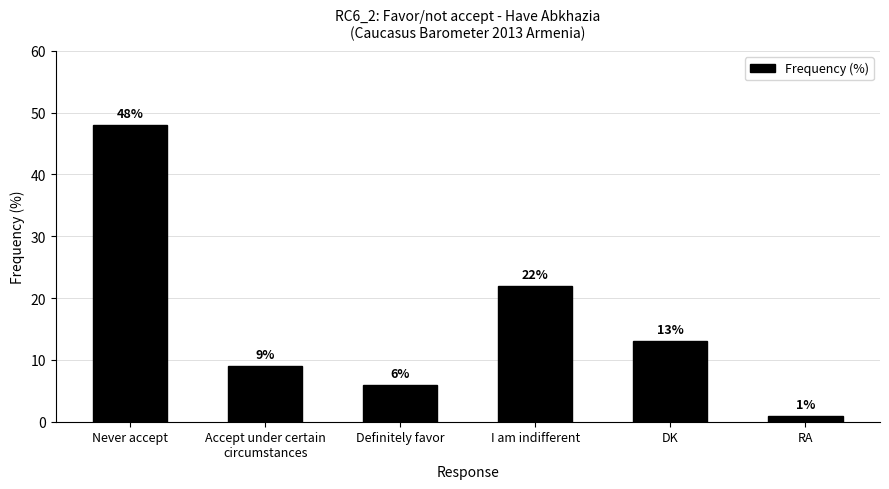

What is the difference between the maximum and minimum values?

47